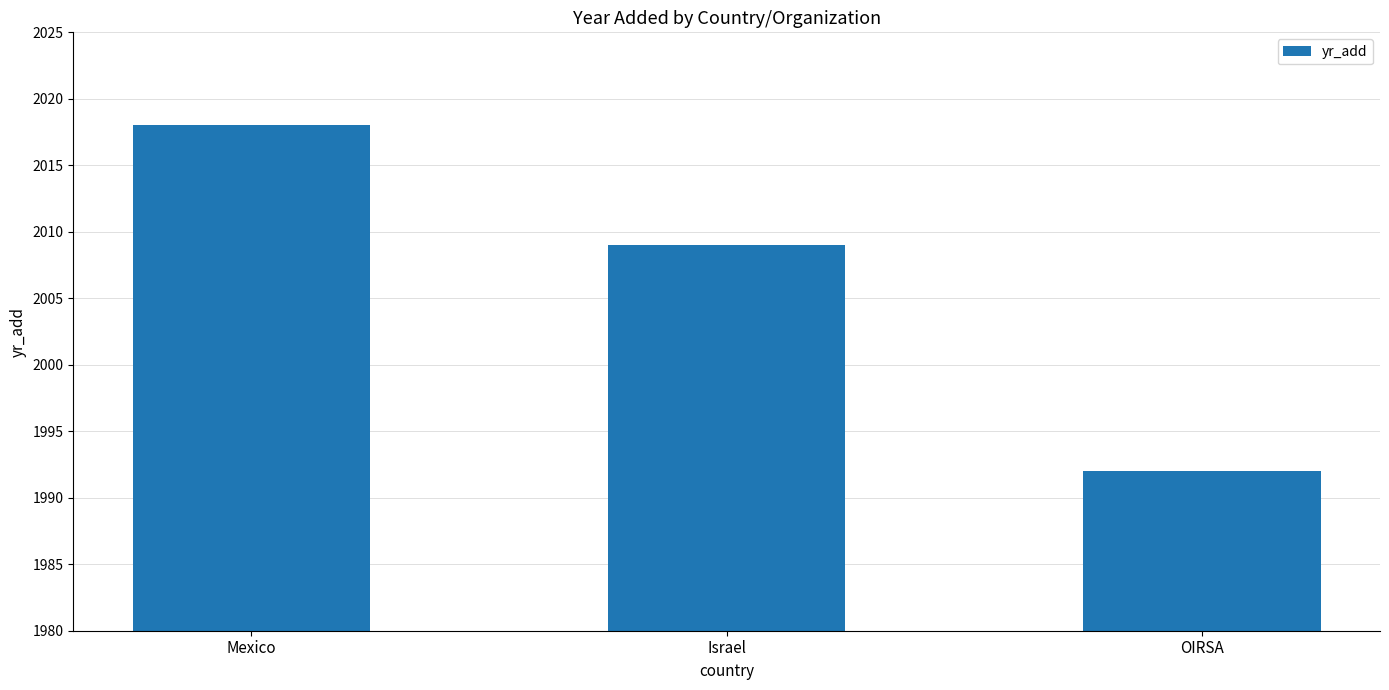

How many values are below 2009?

1